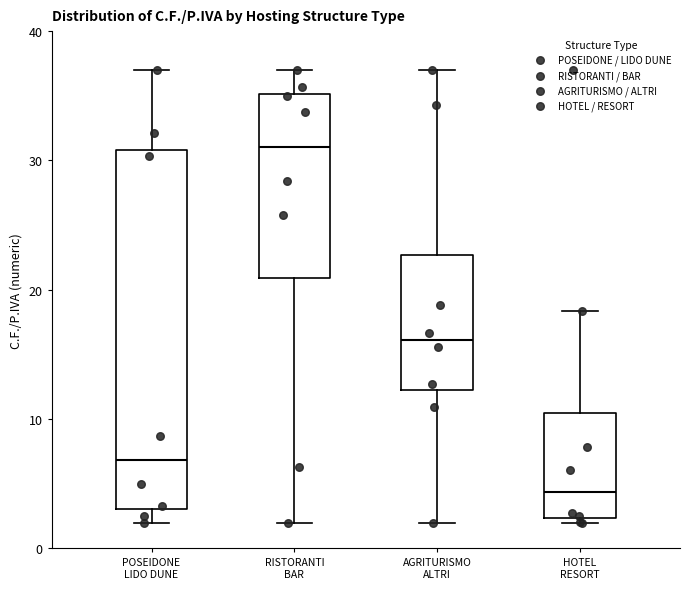

Where does the median line of the box for HOTEL RESORT sit on the y-axis? The values are not printed on the chart, so give them approximately, as read against the axis.

4